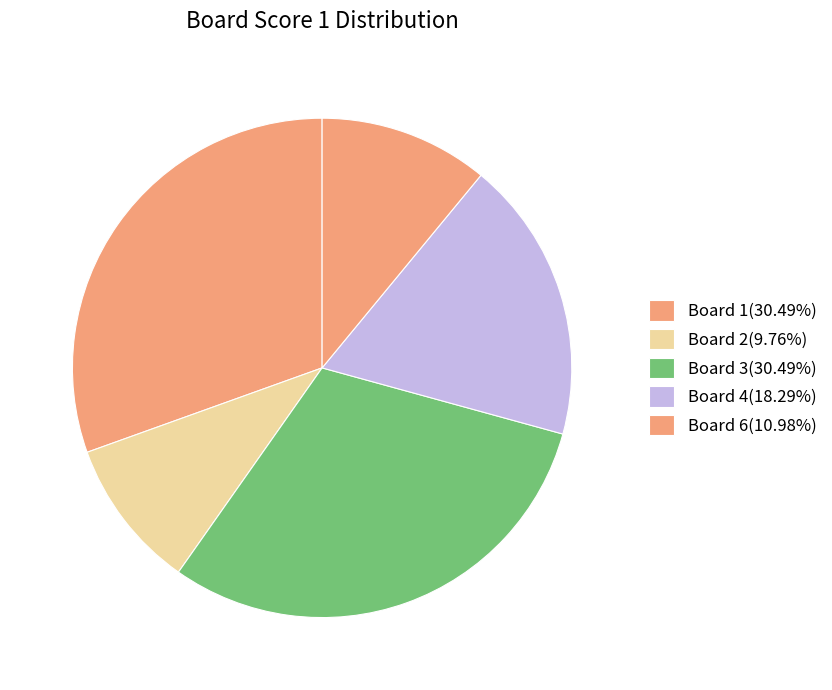

How many slices are in this pie chart?

5